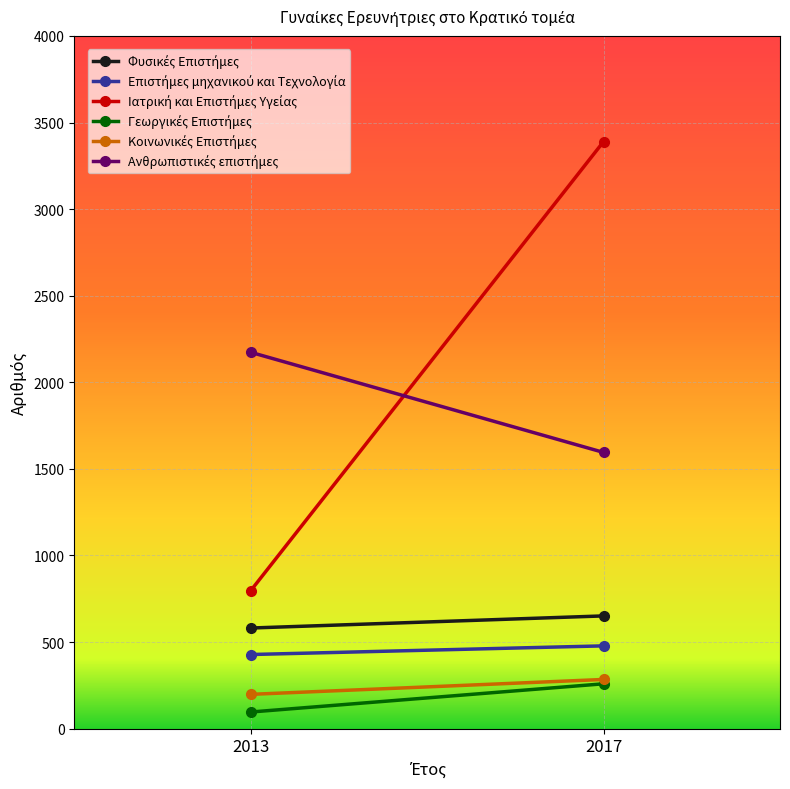

What is the average value of the Επιστήμες μηχανικού και Τεχνολογία series?

453